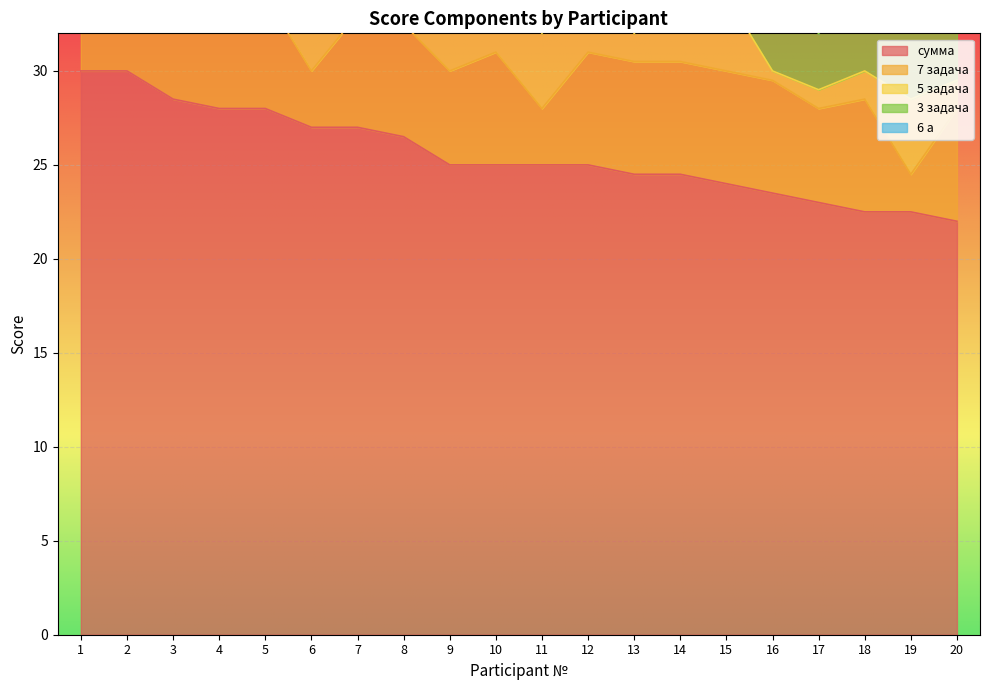

True or false: 3 задача and 5 задача intersect in this chart.

True